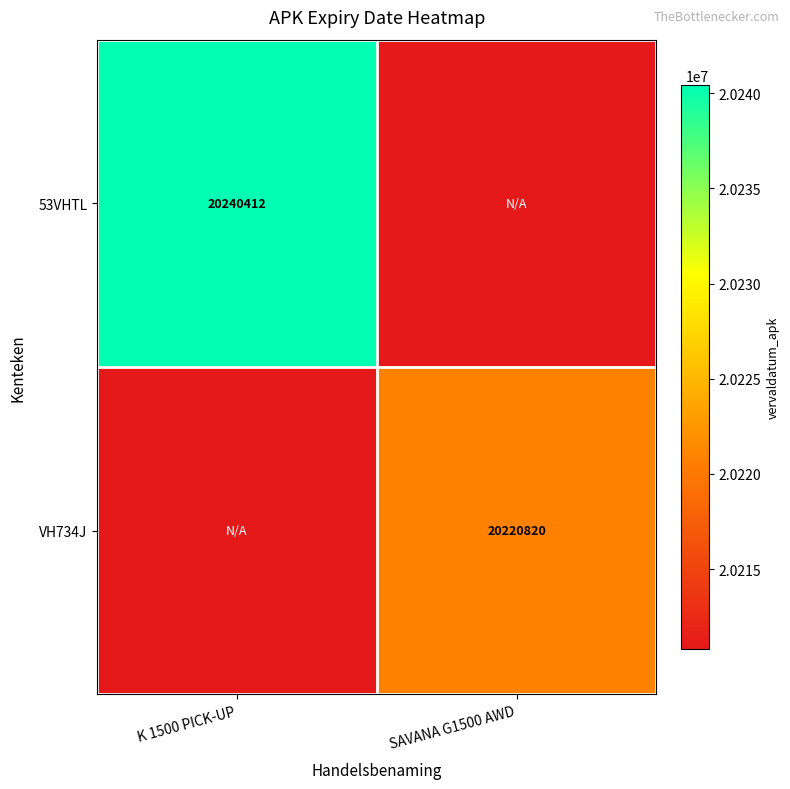

At how many categories does at least one series exceed 20210822?

2